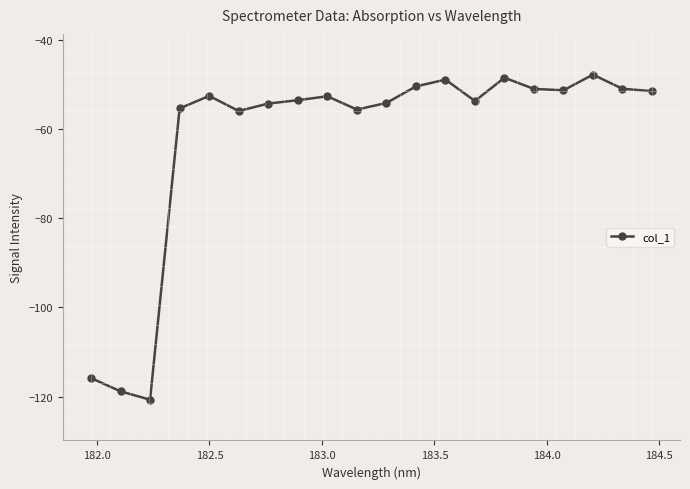

What is the average value?

-62.1